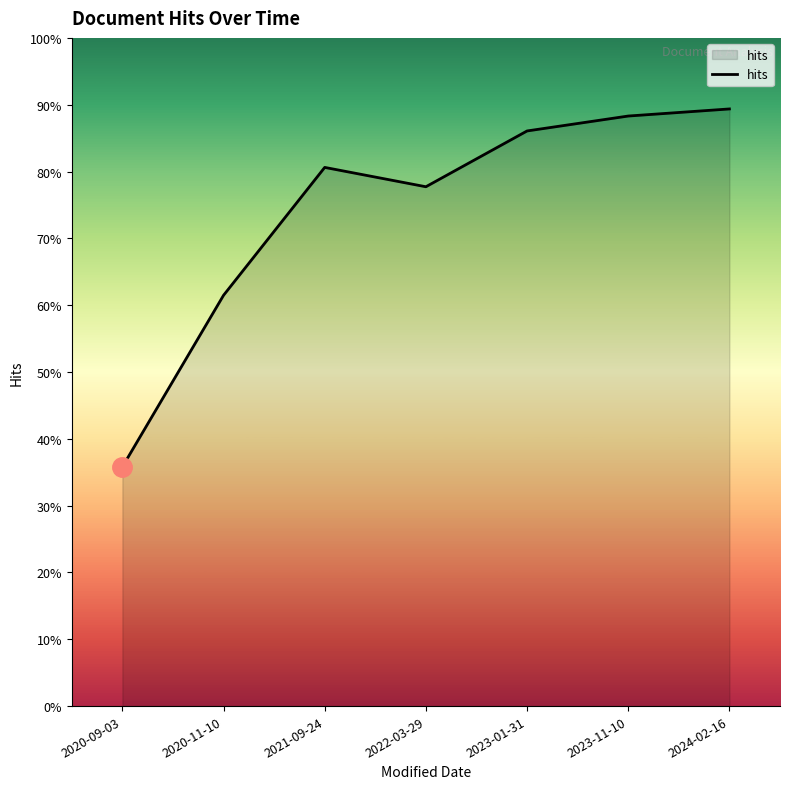

Does the chart display data point markers on the line(s)?

No